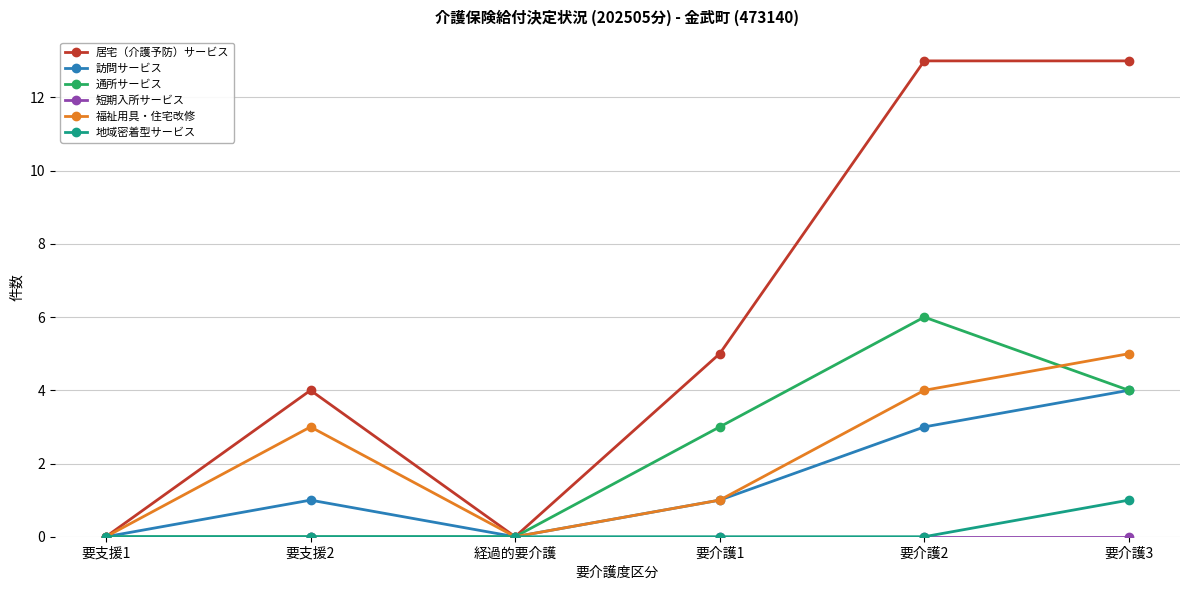

Where is the first local maximum for 福祉用具・住宅改修?

要支援2